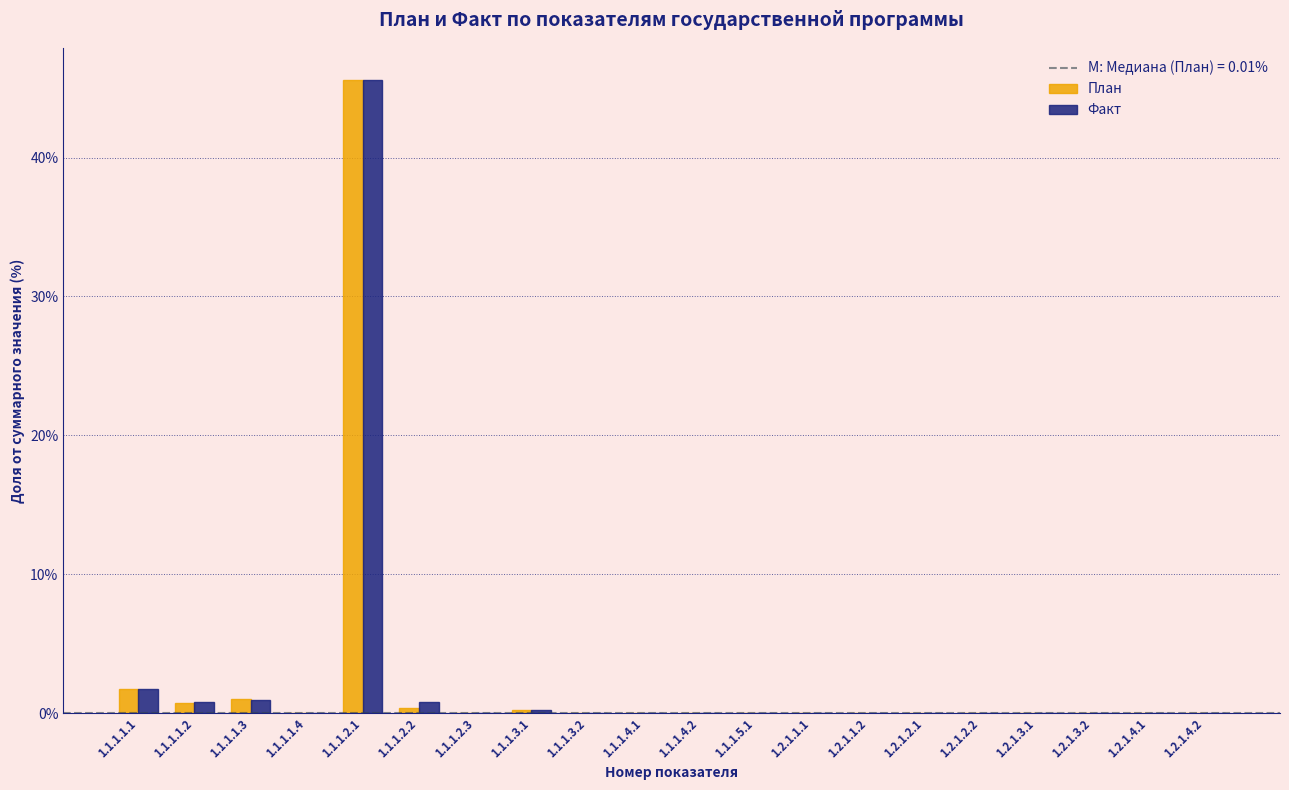

What is the sum of all План values?

49.7